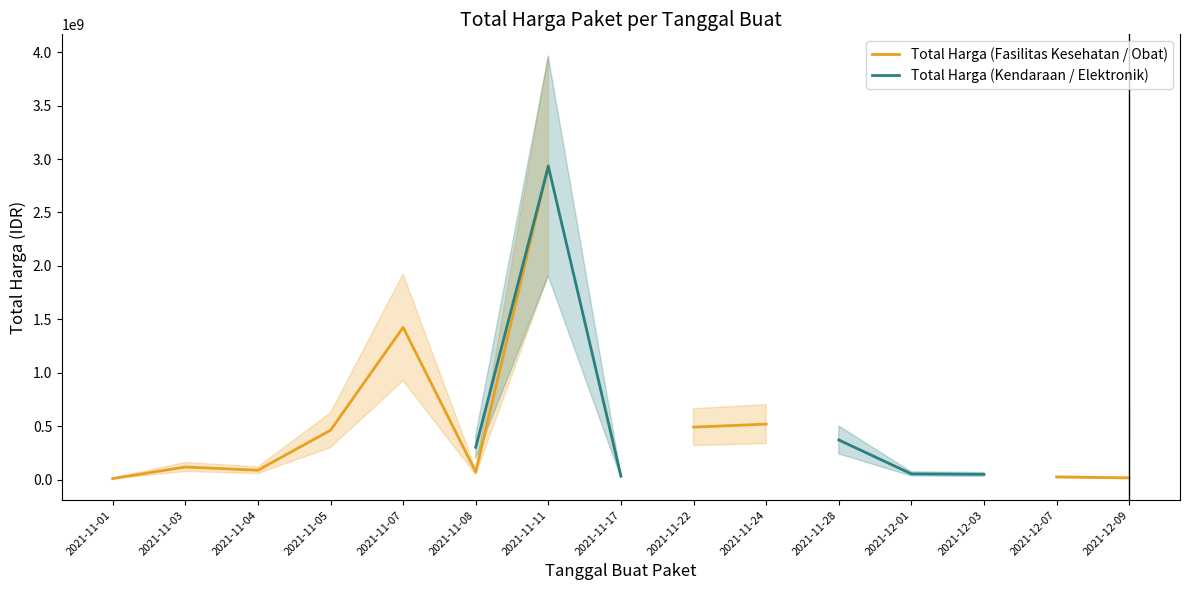

How many intersections are there between Total Harga (Kendaraan / Elektronik) and Total Harga (Fasilitas Kesehatan / Obat)?

1